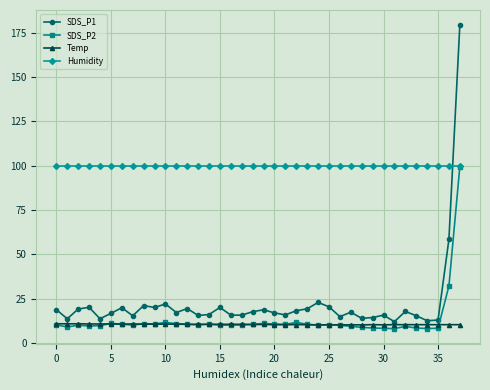

What is the maximum value for Temp?

10.8